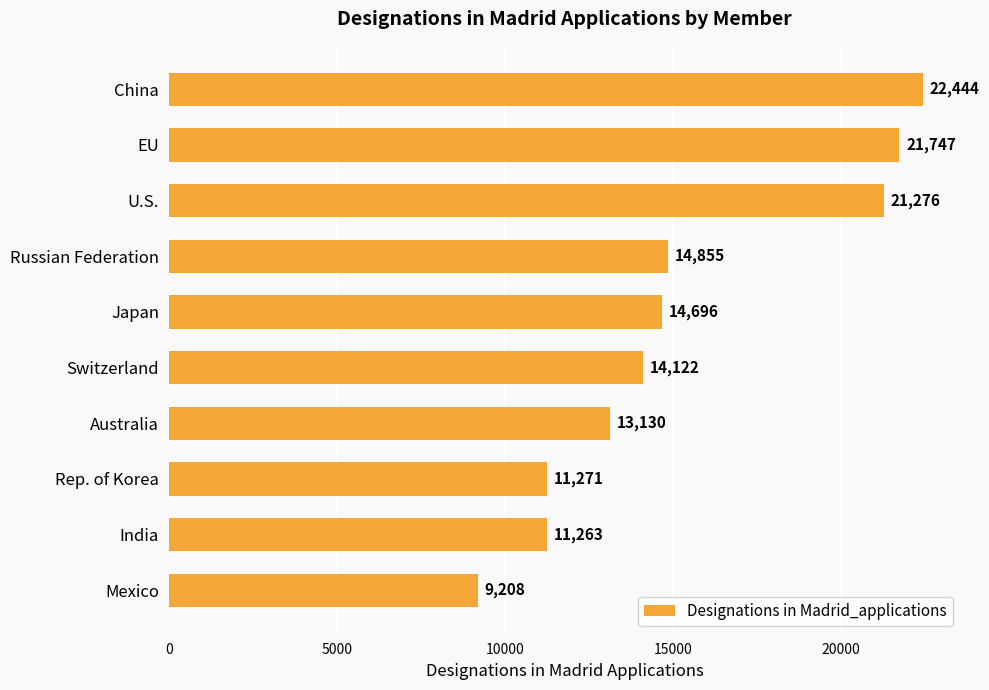

What is the sum of all values?

154012